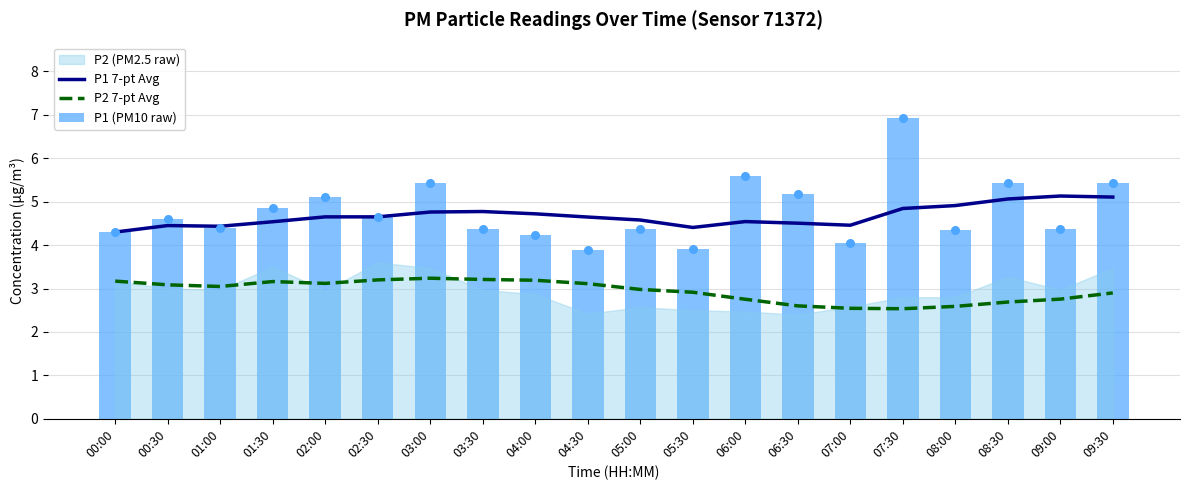

Which series contains the highest Y value?

P1 (PM10 raw)